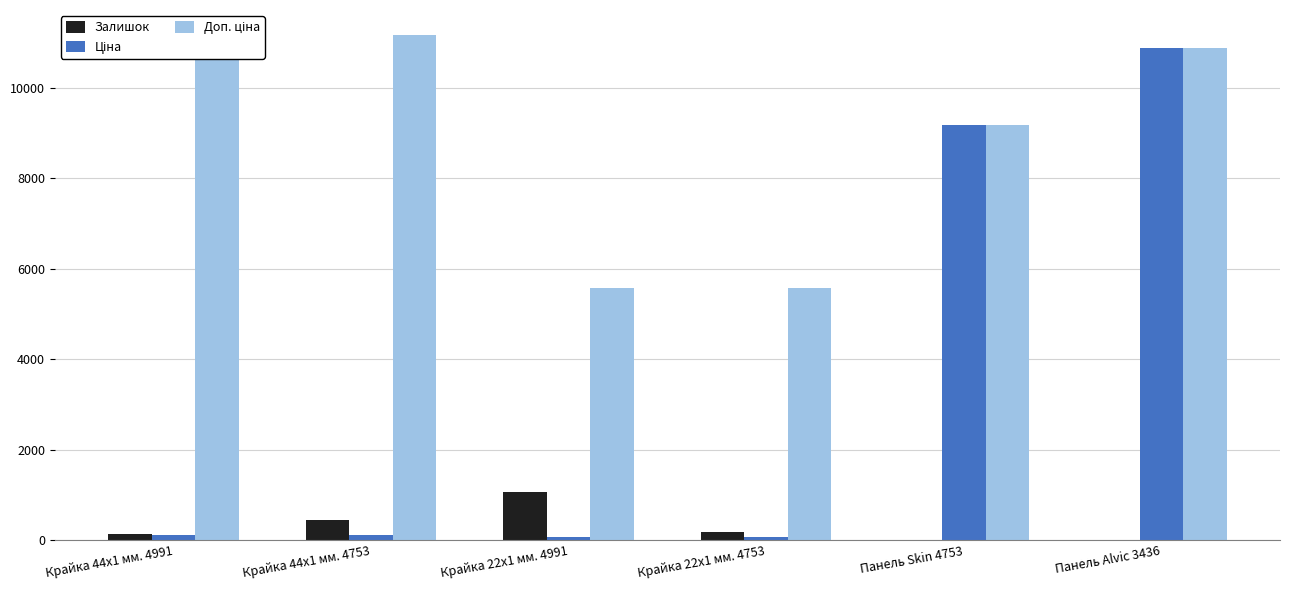

List the series in order of their overall mean, highest first.

Доп. ціна, Ціна, Залишок